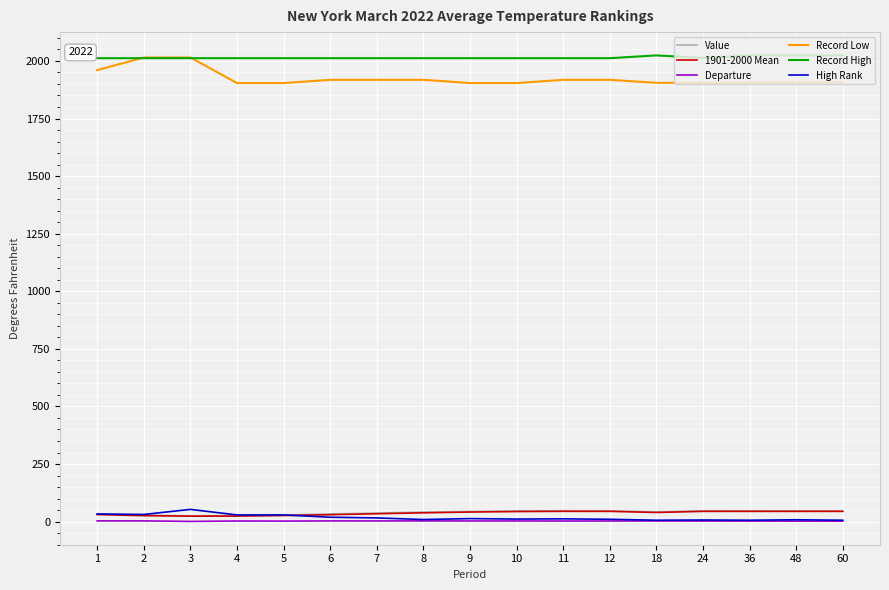

True or false: High Rank has more than 0 interior local peaks.

True